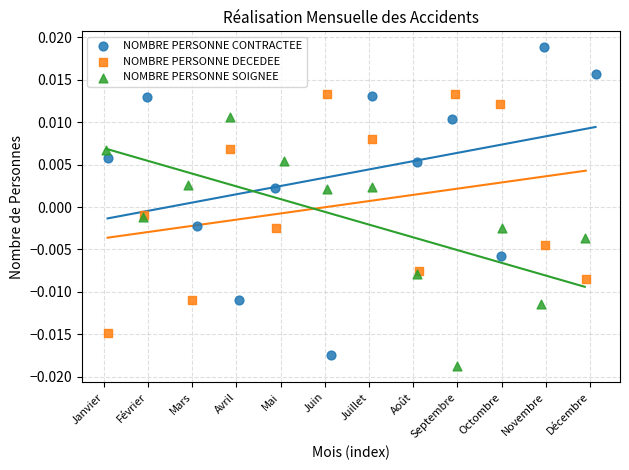

What are all the series names shown in the legend?

NOMBRE PERSONNE CONTRACTEE, NOMBRE PERSONNE DECEDEE, NOMBRE PERSONNE SOIGNEE